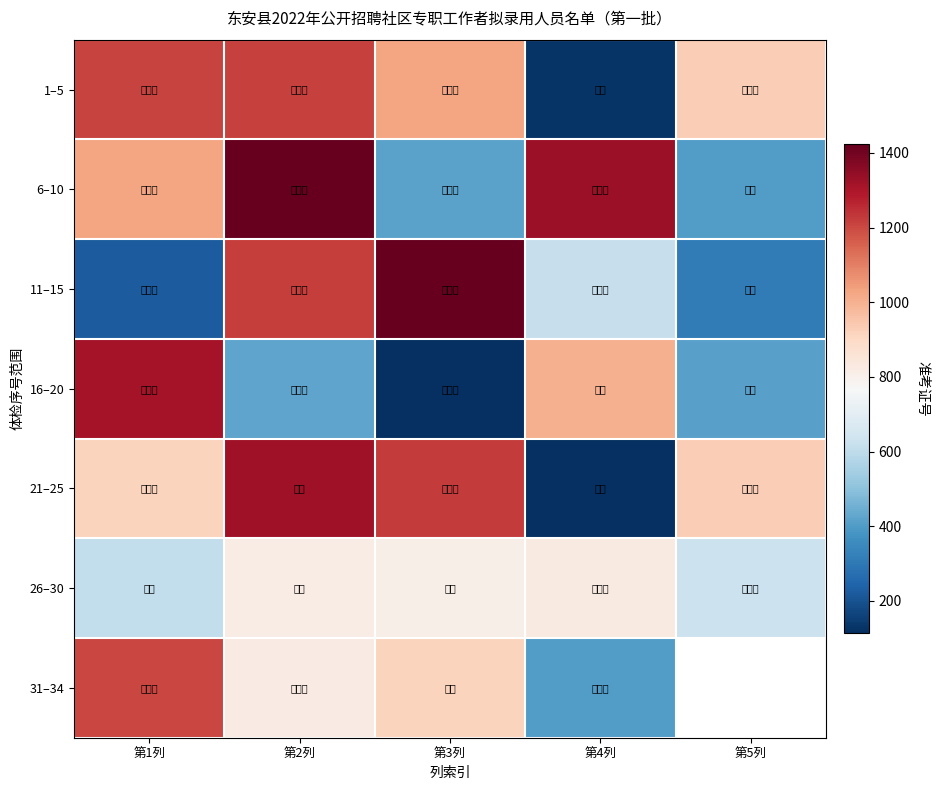

What is the highest value of the 31–34 series?

1205.0